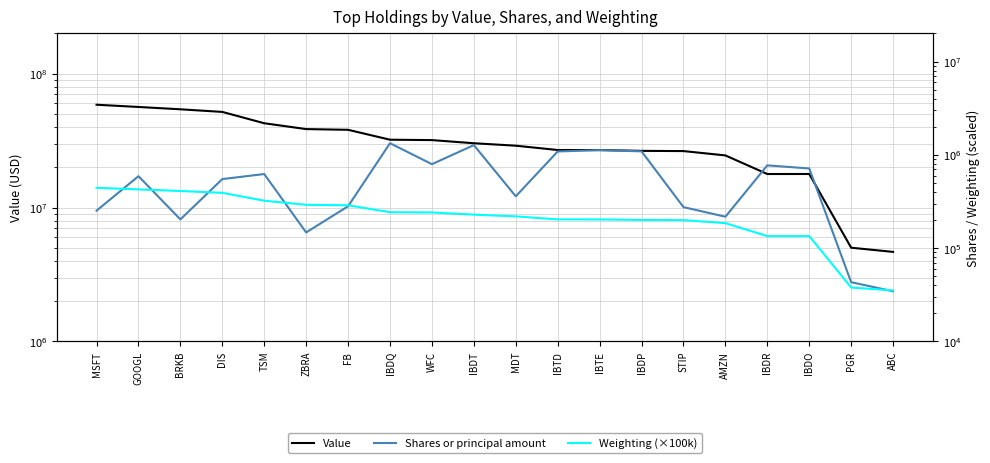

What is the average value of the Shares or principal amount series?

587917.2